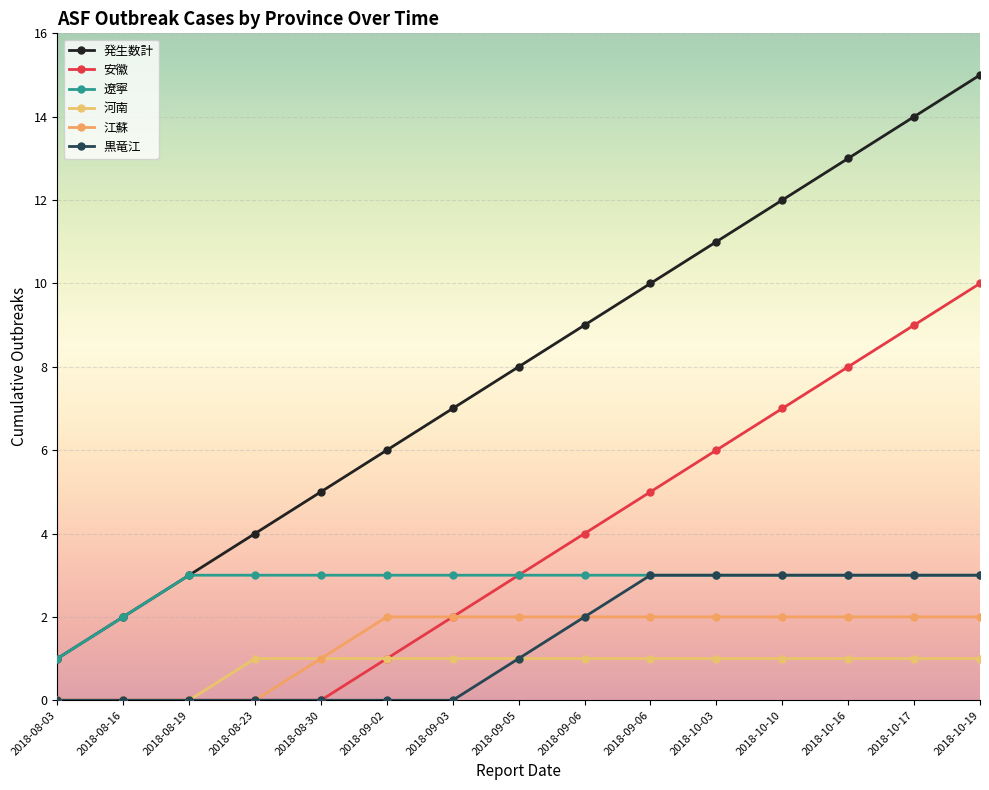

Reading right to left, extract all data points from this chart.

発生数計: 15	14	13	12	11	10	9	8	7	6	5	4	3	2	1
安徽: 10	9	8	7	6	5	4	3	2	1	0	0	0	0	0
遼寧: 3	3	3	3	3	3	3	3	3	3	3	3	3	2	1
河南: 1	1	1	1	1	1	1	1	1	1	1	1	0	0	0
江蘇: 2	2	2	2	2	2	2	2	2	2	1	0	0	0	0
黒竜江: 3	3	3	3	3	3	2	1	0	0	0	0	0	0	0